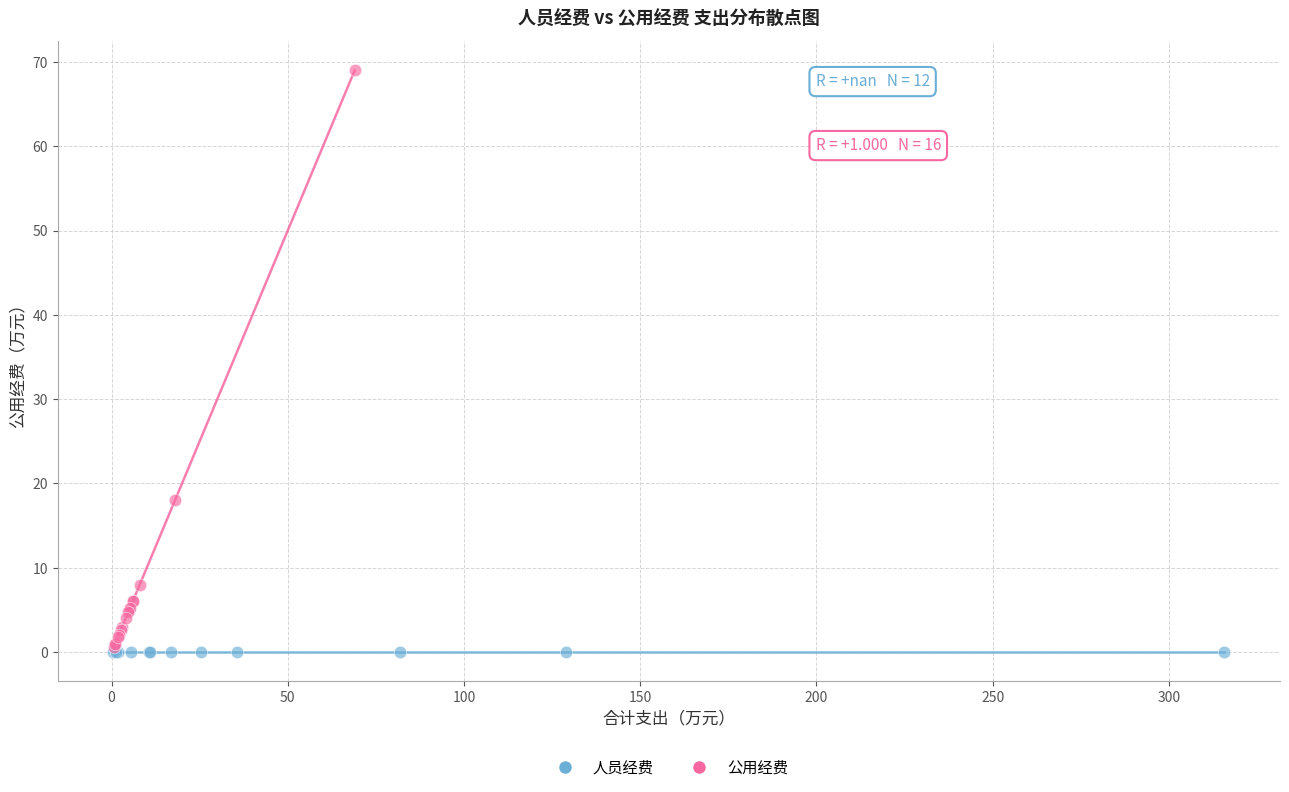

Which series reaches the maximum Y coordinate?

公用经费